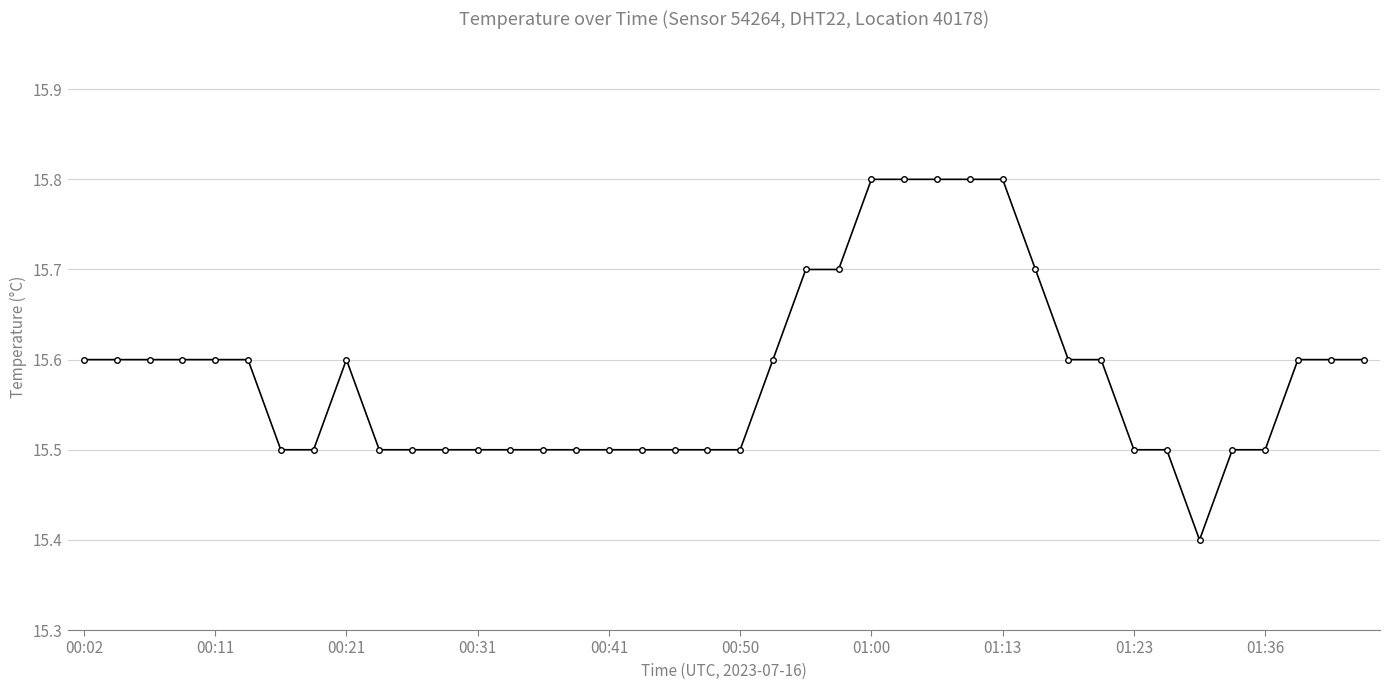

What is the value of the 31st point from the left?

15.6